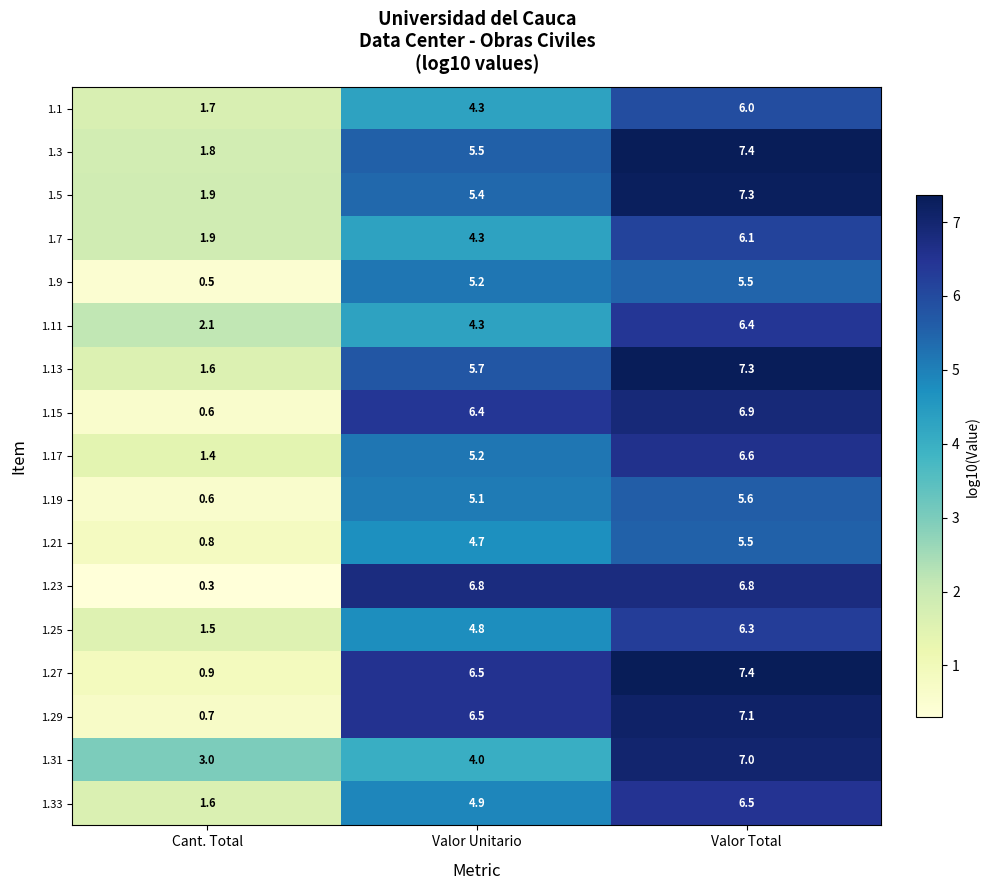

How many categories are shown in the chart?

3